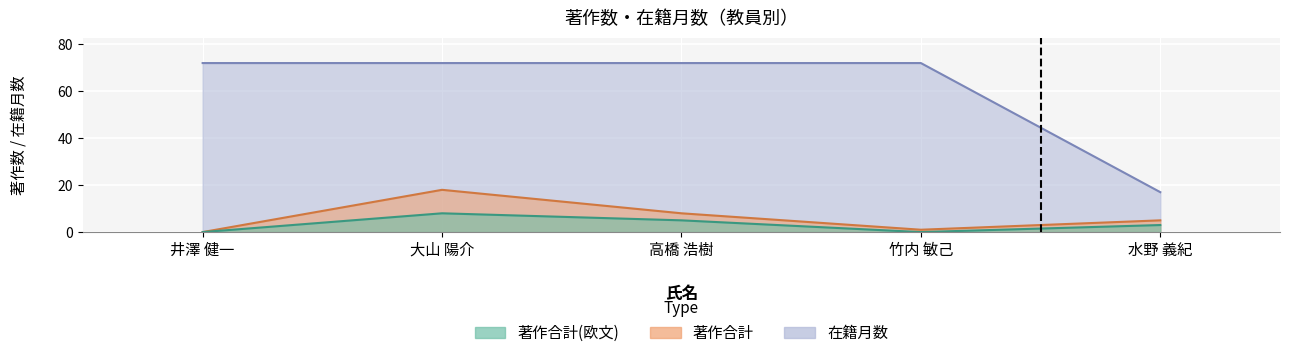

What is the label of the 2nd point from the right?

竹内 敏己